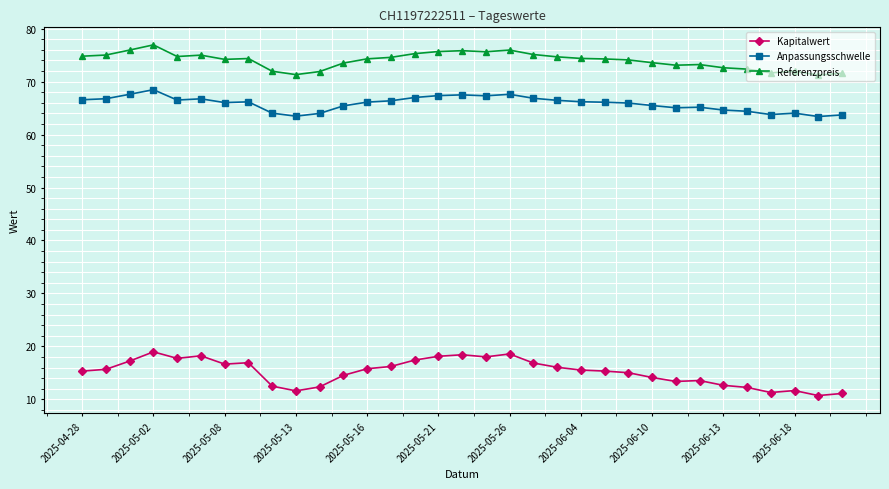

Count the number of data series in this chart.

3